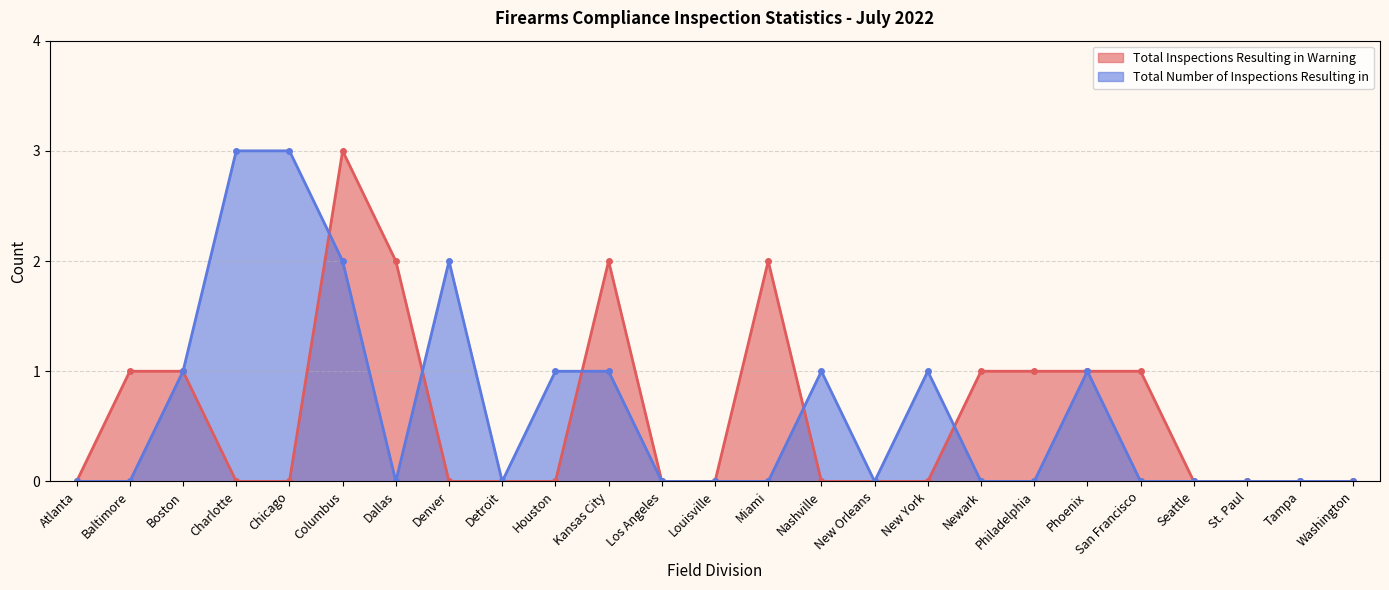

How many lines are shown in the chart?

2